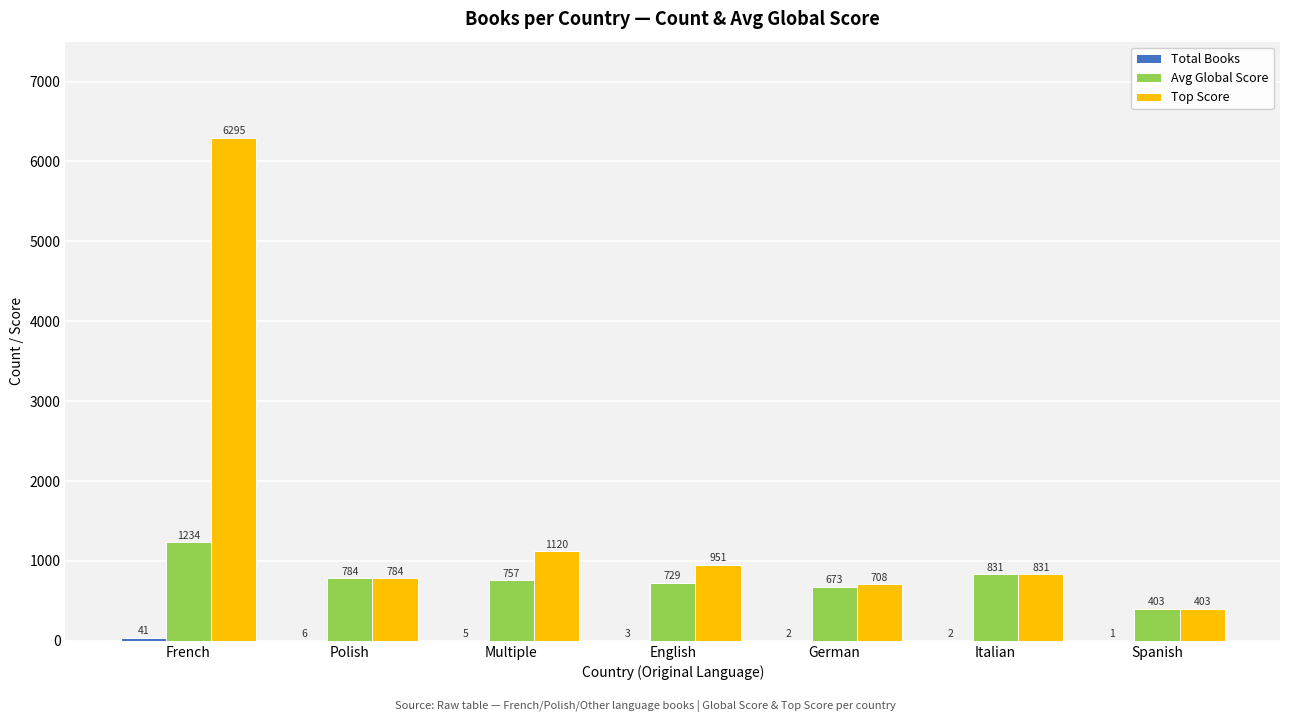

Which series has the largest total across all categories?

Top Score